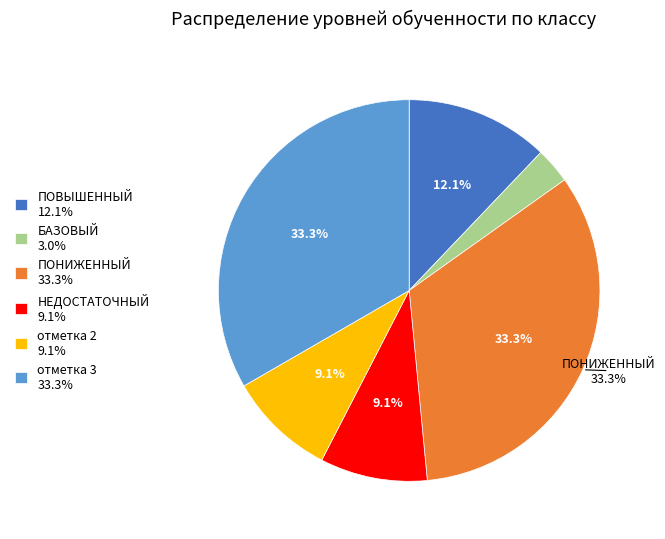

To the nearest percent, what is the difference between the largest and smallest slice percentages?

30%